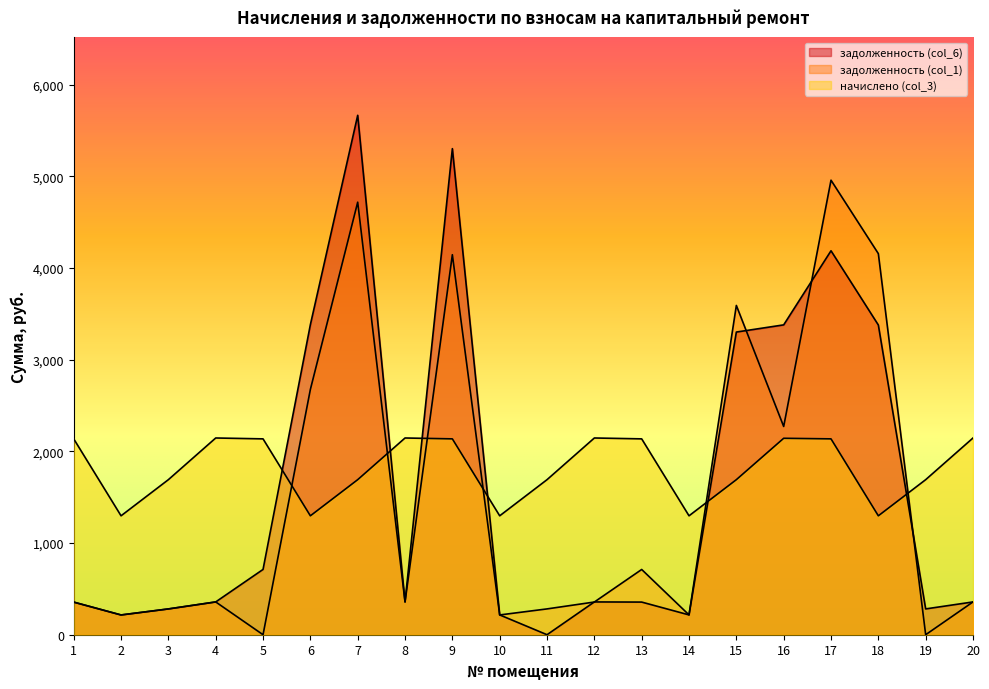

Which series ends up on top after the final intersection of начислено (col_3) and задолженность (col_6)?

начислено (col_3)